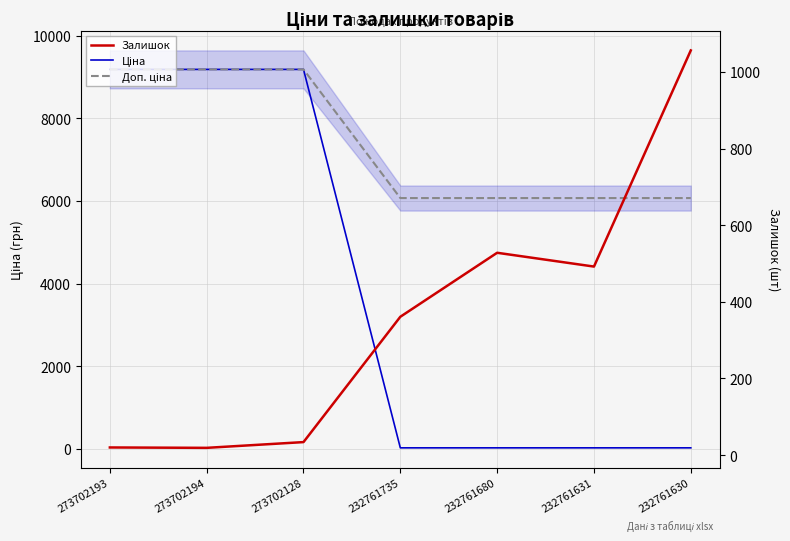

List the series in order of their peak value, lowest first.

Залишок, Ціна, Доп. ціна